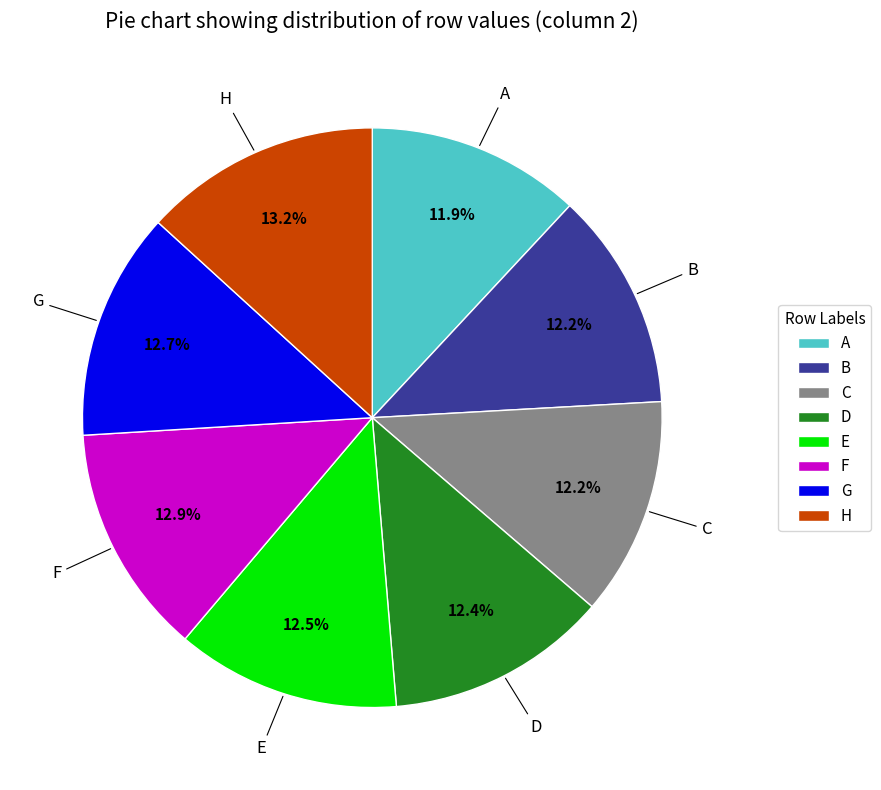

Combined, what portion of the pie is D and A?

24.3%